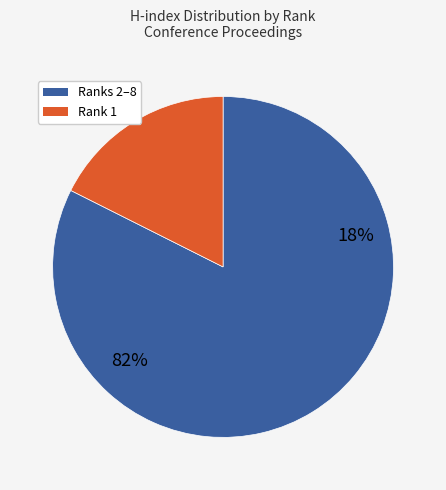

Is it true that Rank 8 (103) is 4% of the pie?

False